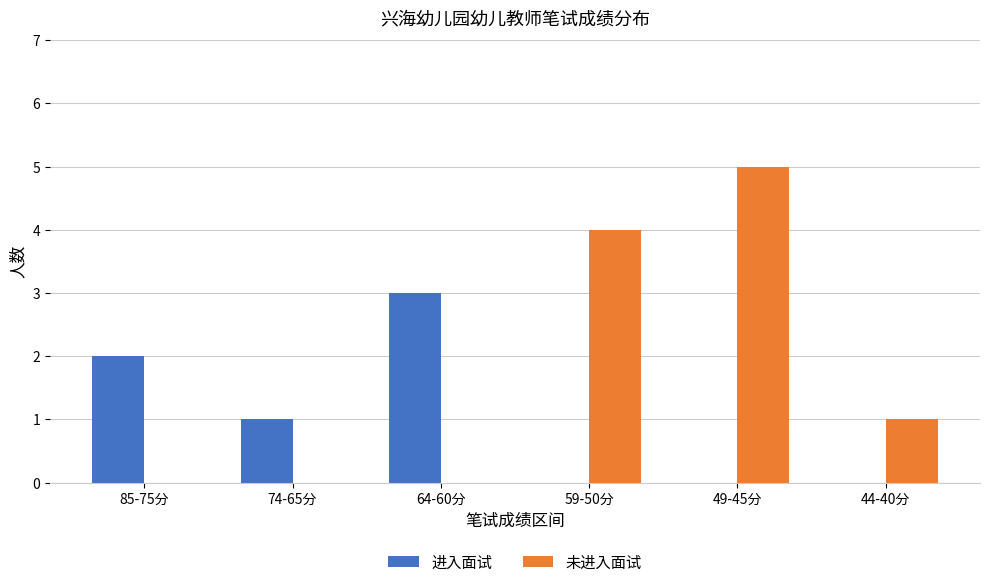

Reading left to right, list all the values displayed in this chart.

进入面试: 2	1	3	0	0	0
未进入面试: 0	0	0	4	5	1